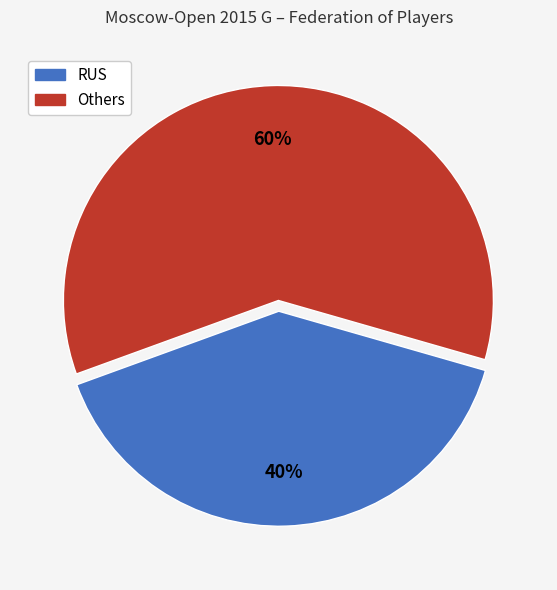

Is there a majority slice in this chart?

Yes